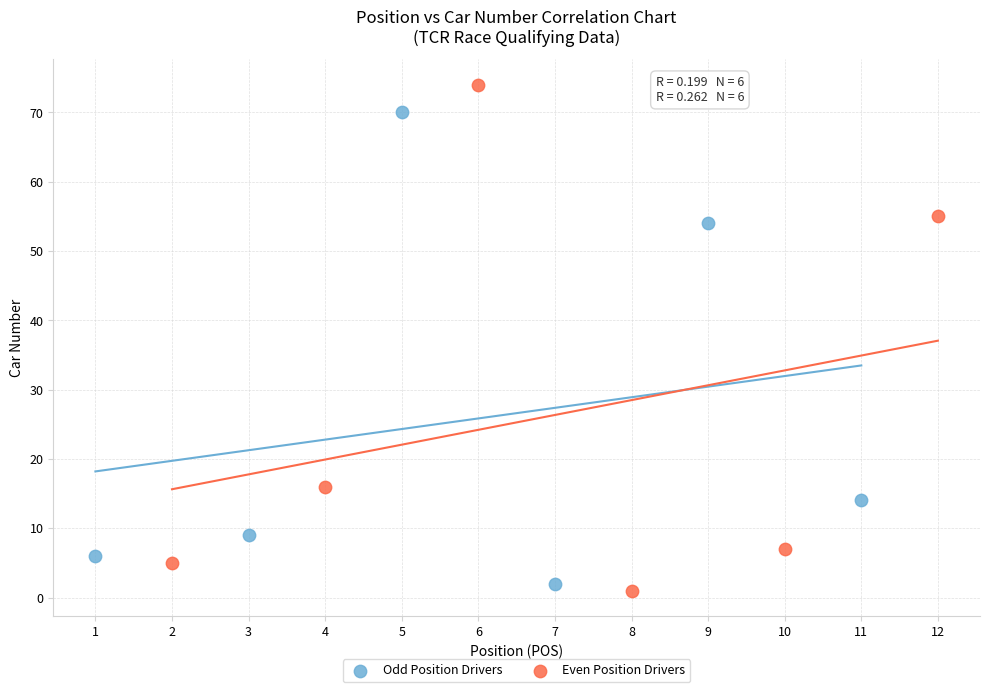

Which series has the widest spread of Y values?

Even Position Drivers